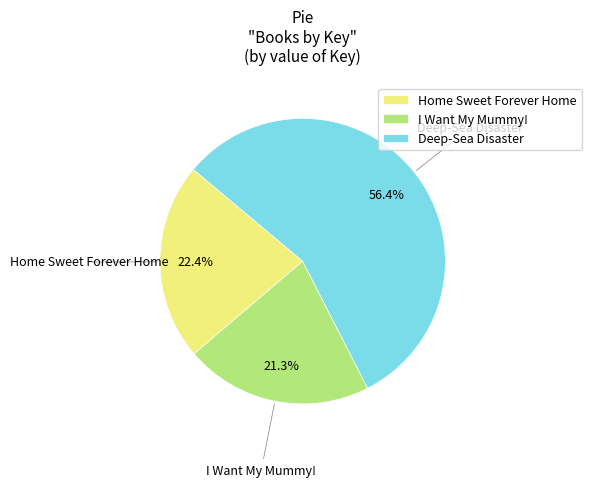

Between Home Sweet Forever Home and Deep-Sea Disaster, which is larger?

Deep-Sea Disaster